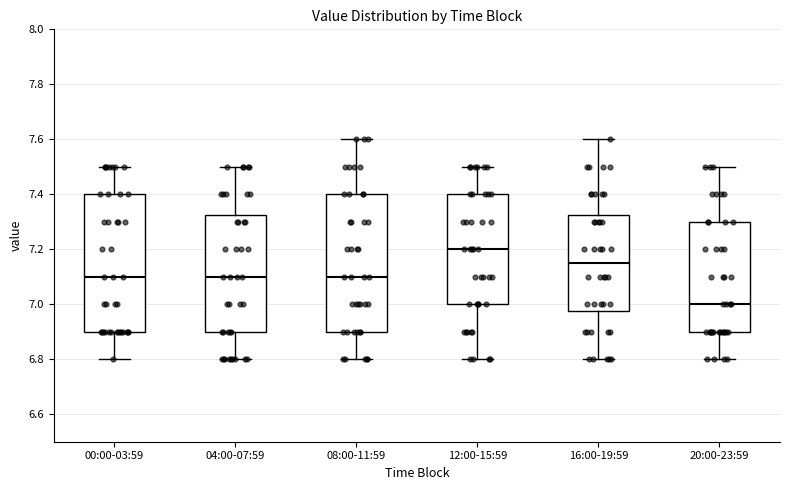

Where does the median line of the box for 20:00-23:59 sit on the y-axis? The values are not printed on the chart, so give them approximately, as read against the axis.

7.00